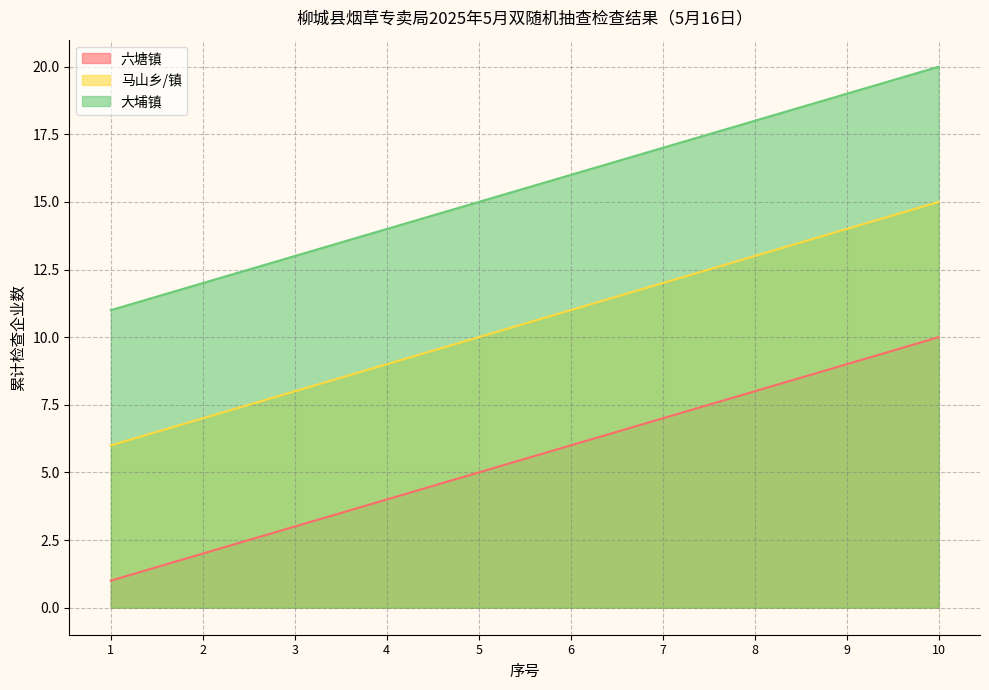

Reading left to right, transcribe all the data shown in this chart.

六塘镇: 1	2	3	4	5	6	7	8	9	10
马山乡/镇: 6	7	8	9	10	11	12	13	14	15
大埔镇: 11	12	13	14	15	16	17	18	19	20